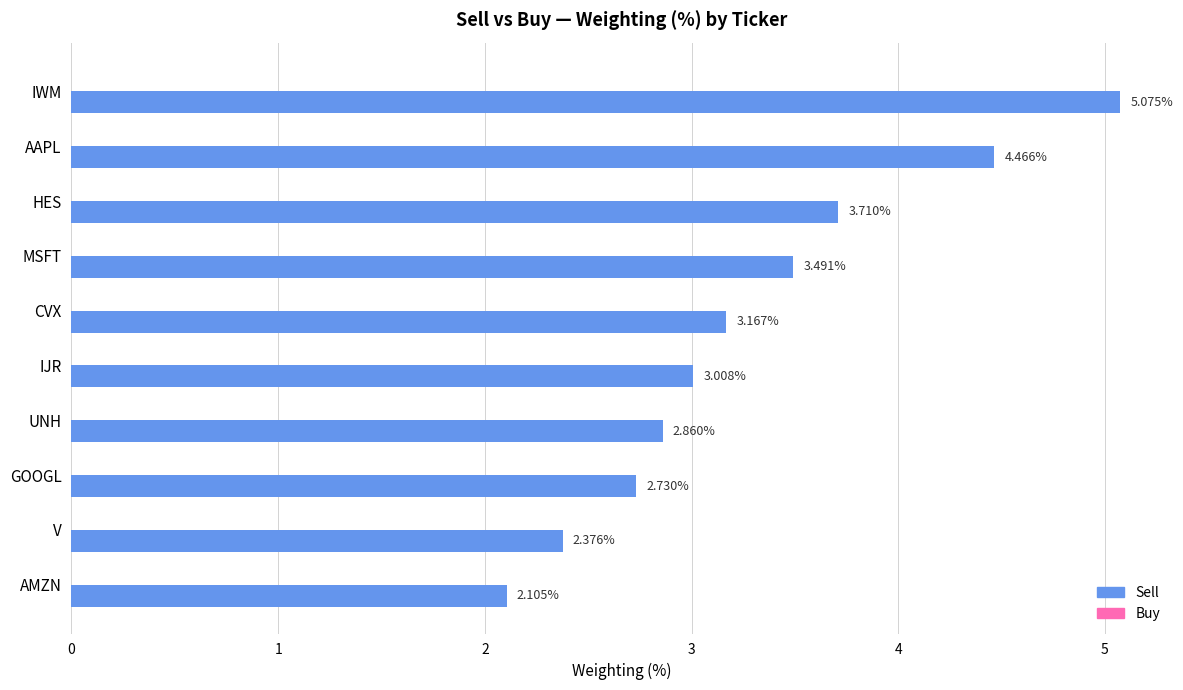

List the labels in order of value, smallest first.

AMZN, V, GOOGL, UNH, IJR, CVX, MSFT, HES, AAPL, IWM